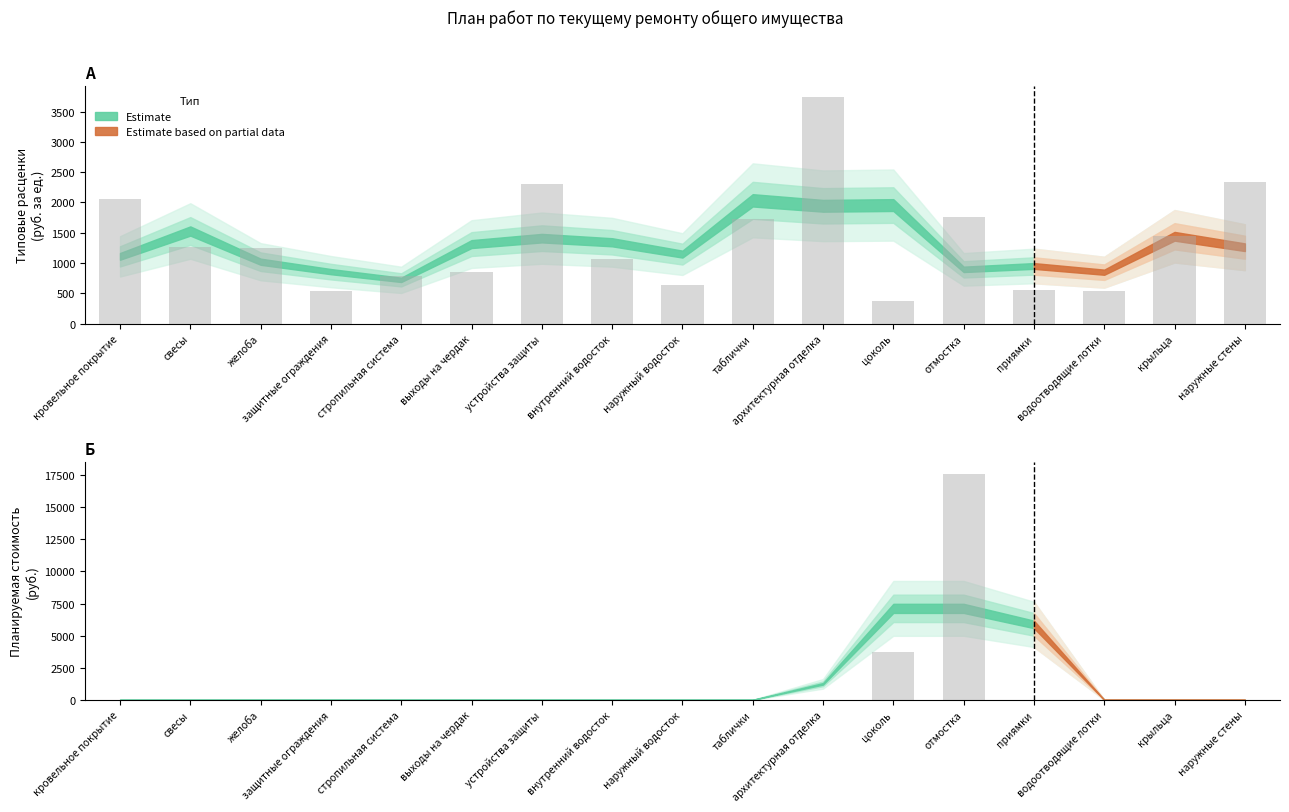

What position from the right is кровельное покрытие?

17